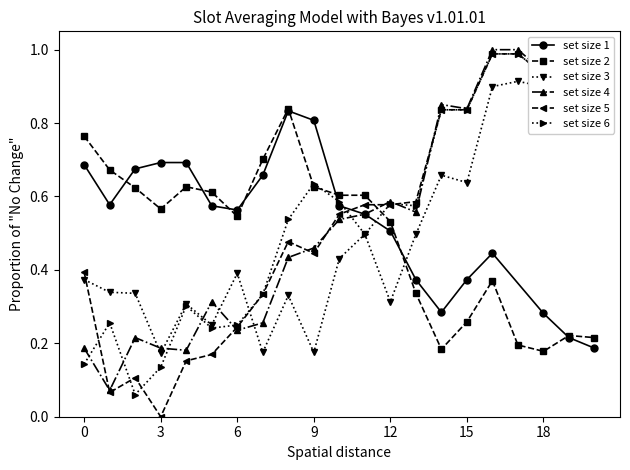

True or false: set size 3 has a value of 0.3 at 3.

False